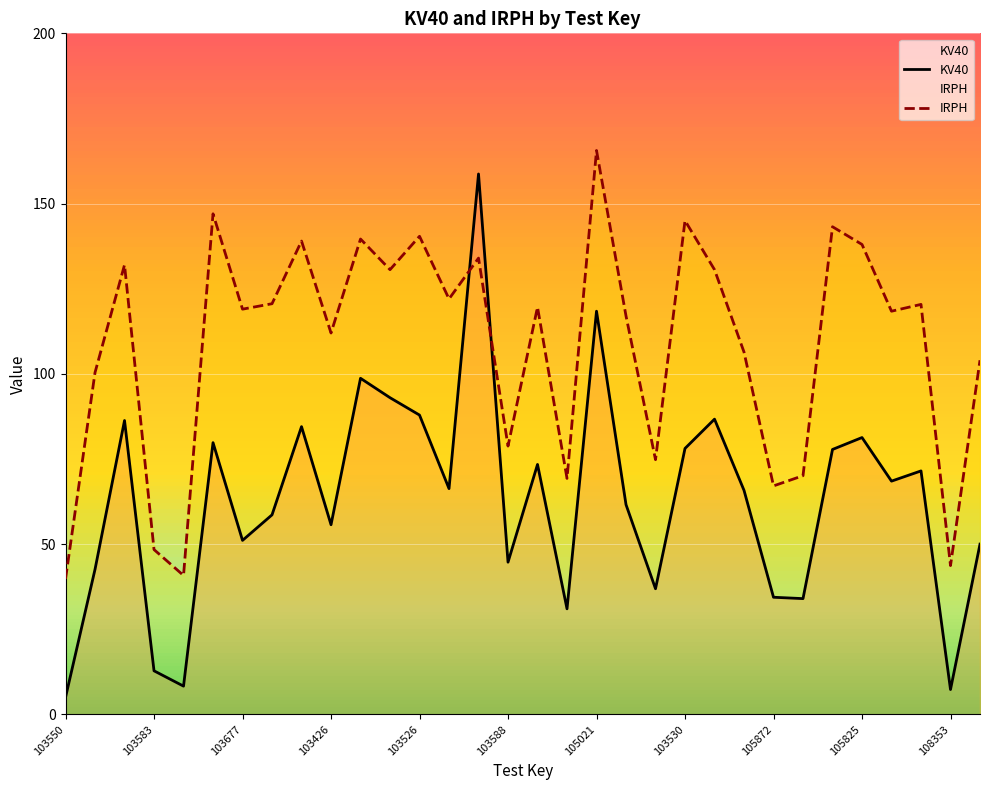

What value does the IRPH series have at 103526?

140.4